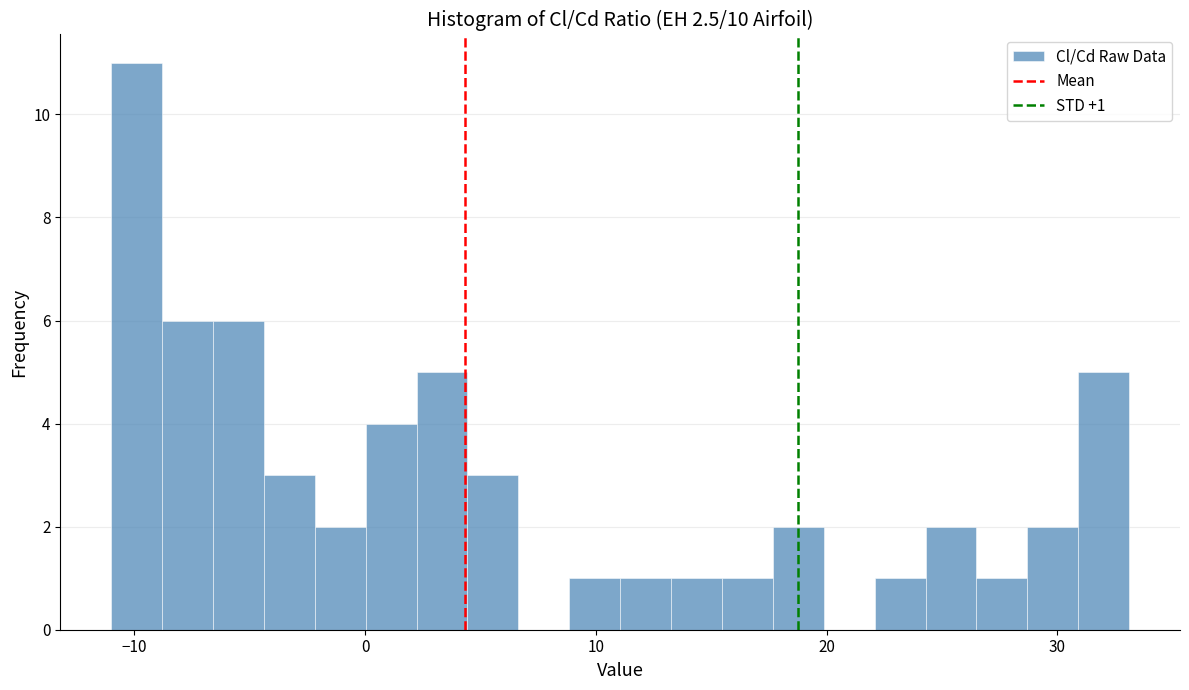

Around what value on the x-axis is the tallest bar? Give the approximate position of its centre, as read against the axis.

-10